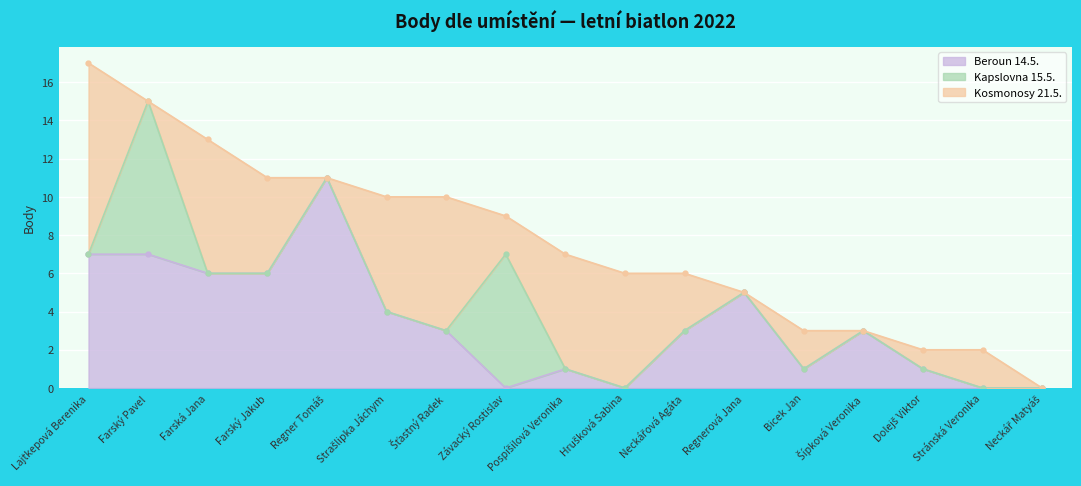

What position from the right is Dolejš Viktor?

3